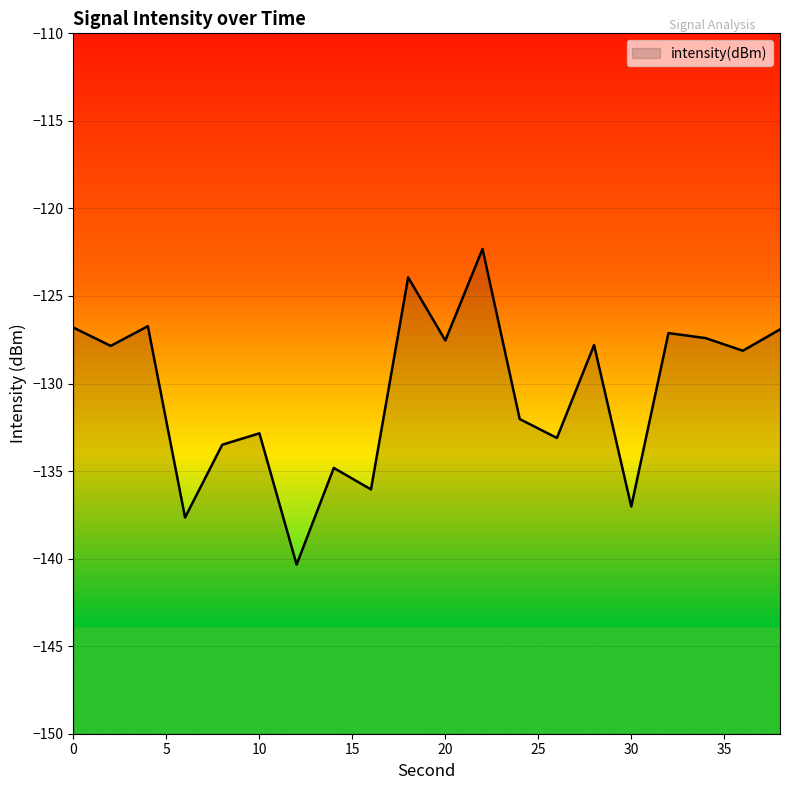

At which label is the value closest to -131?

24